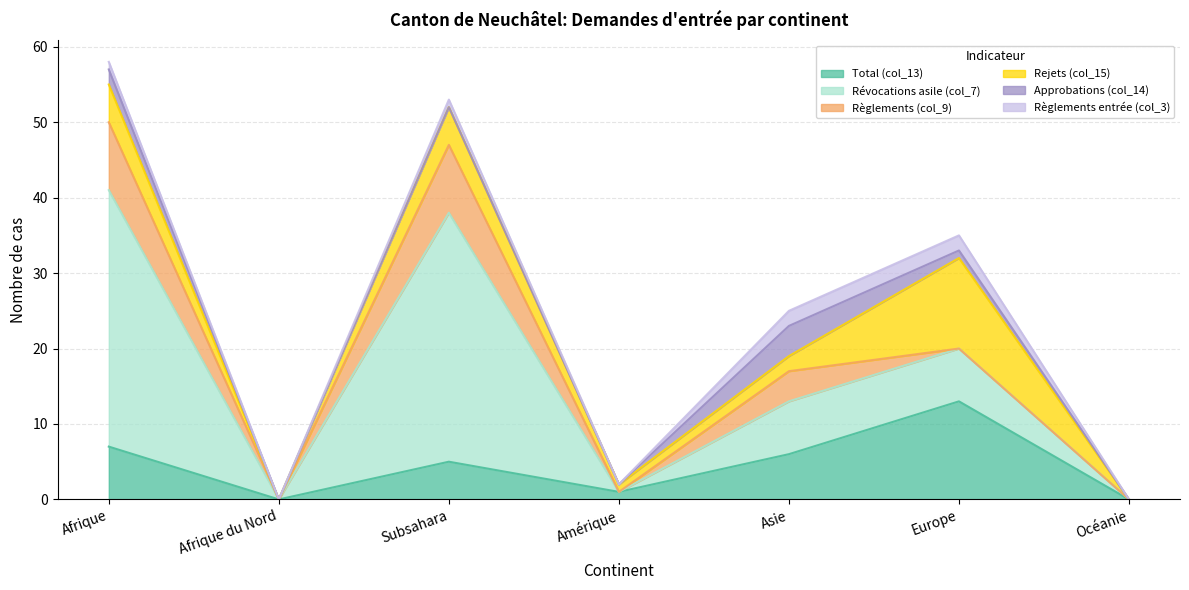

What are all the series names shown in the legend?

Total (col_13), Révocations asile (col_7), Règlements (col_9), Rejets (col_15), Approbations (col_14), Règlements entrée (col_3)